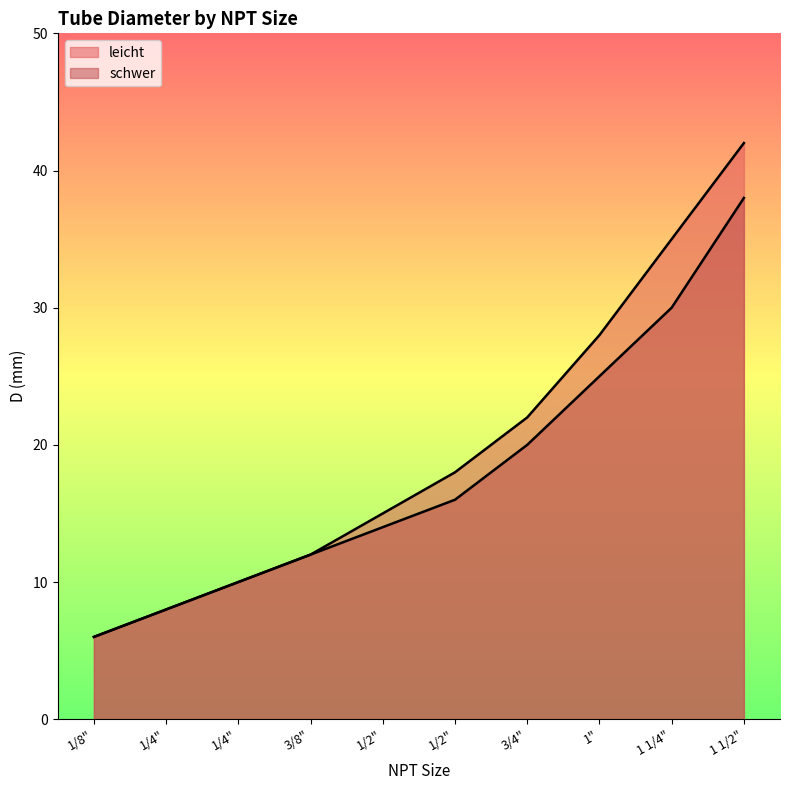

List the series in order of their peak value, highest first.

leicht, schwer